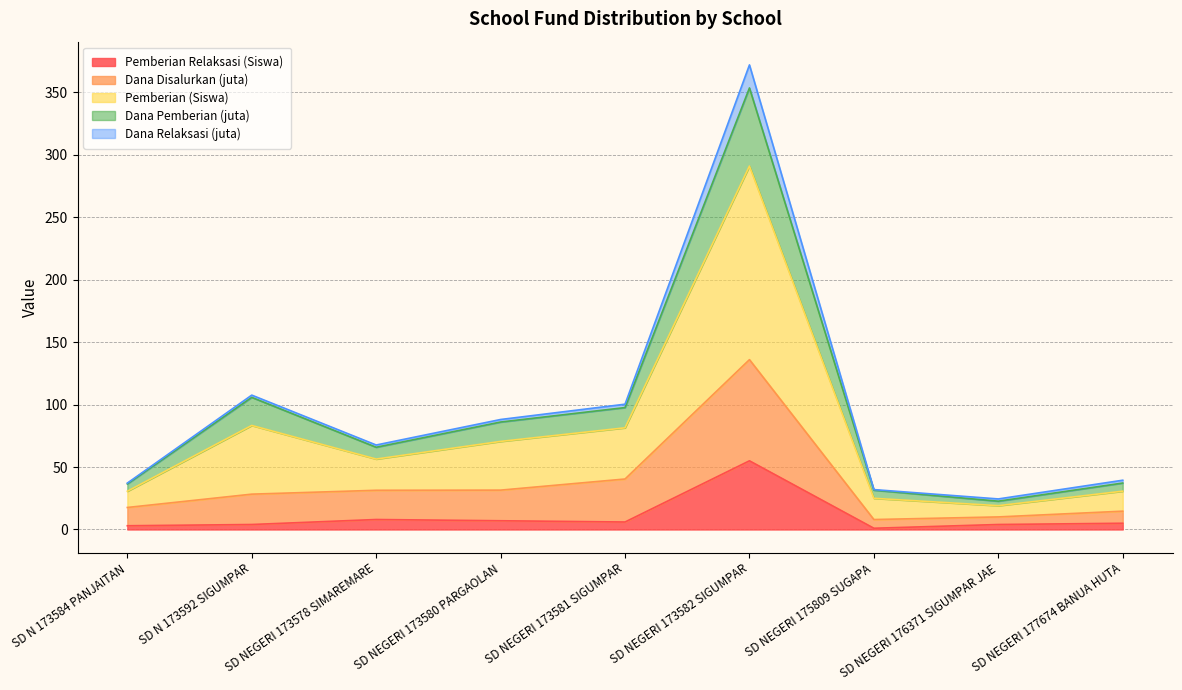

At which category is the sum across all series the highest?

SD NEGERI 173582 SIGUMPAR